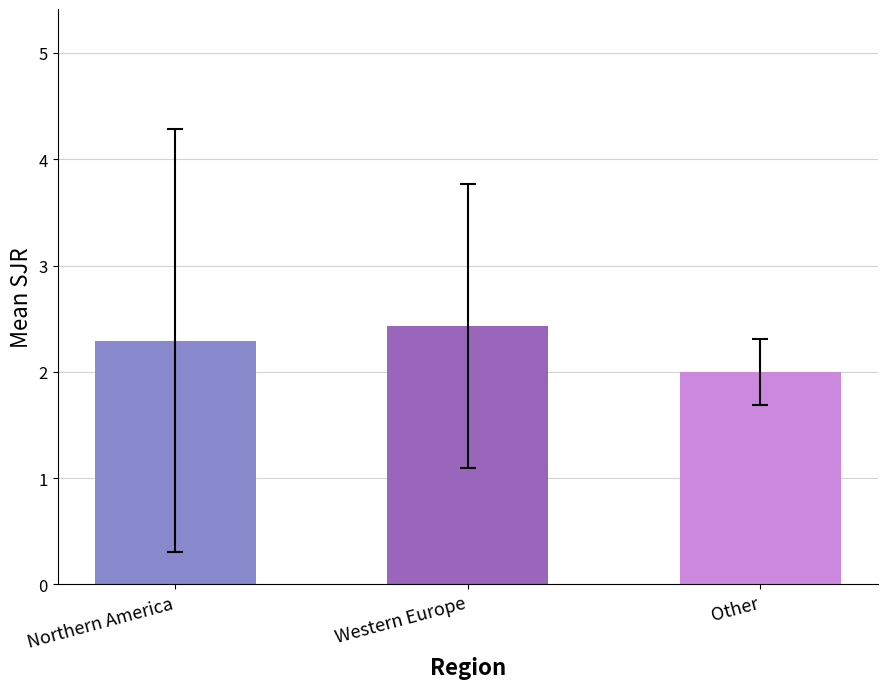

How many values exceed 2?

2